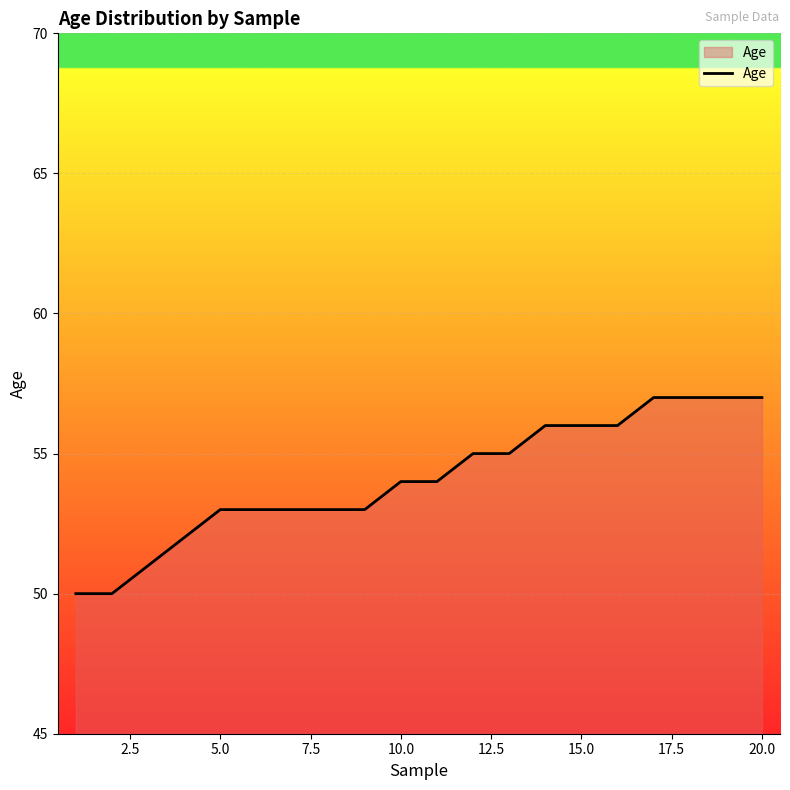

What is the minimum value shown in the chart?

50